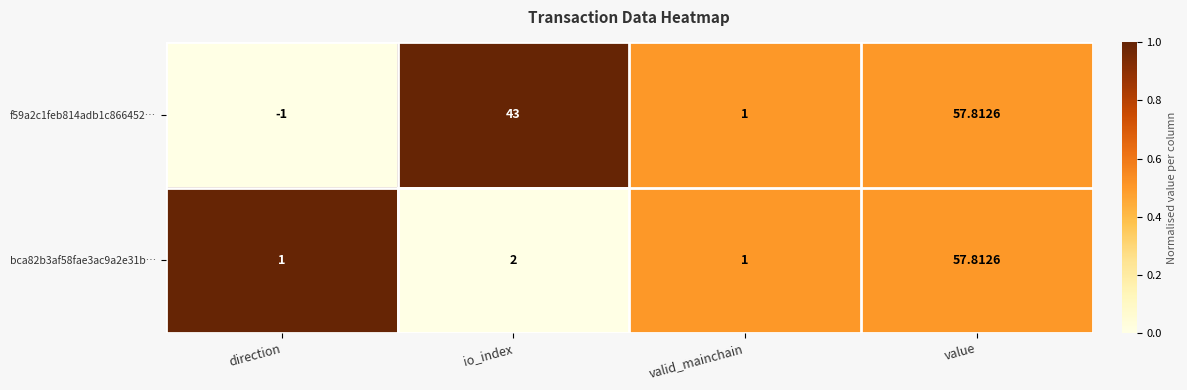

What is the maximum value shown in the chart?

57.8